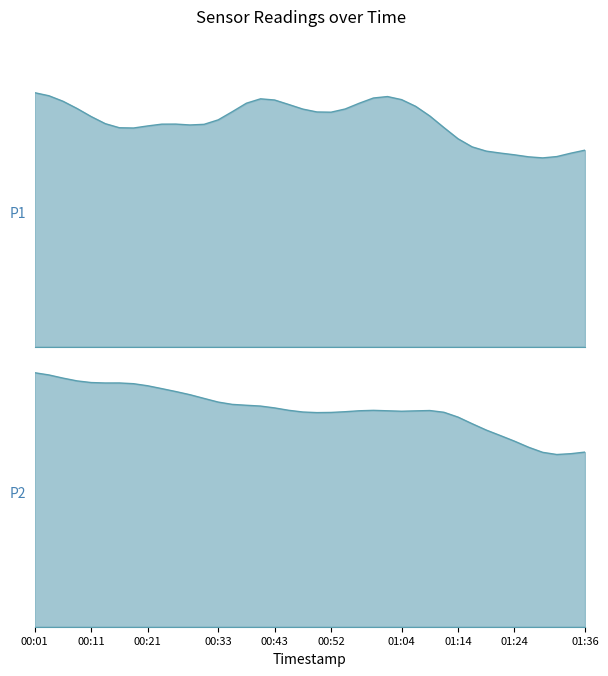

Rank the series by their average value, from lowest to highest.

P2, P1